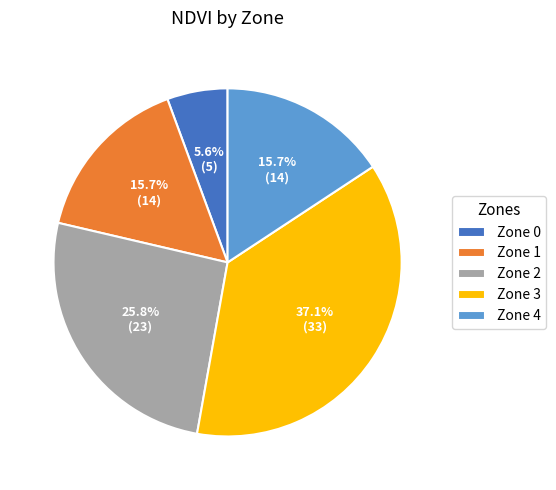

Is the sum of Zone 0 and Zone 1 greater than half?

No